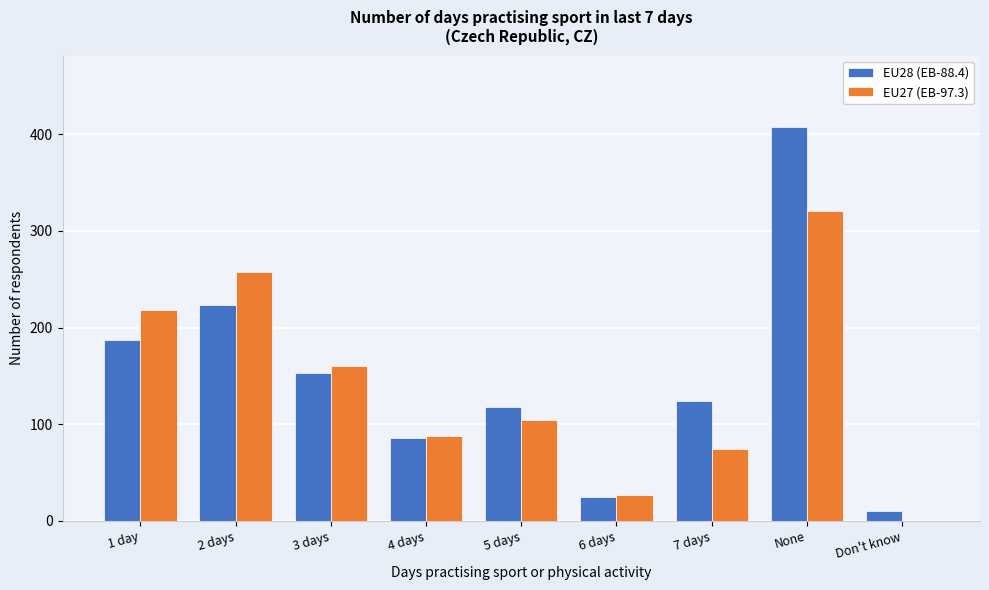

Reading left to right, what are all the values shown in this chart?

EU28 (EB-88.4): 1 day=187	2 days=223	3 days=153	4 days=86	5 days=118	6 days=25	7 days=124	None=408	Don't know=10
EU27 (EB-97.3): 1 day=218	2 days=258	3 days=160	4 days=88	5 days=104	6 days=27	7 days=74	None=321	Don't know=0